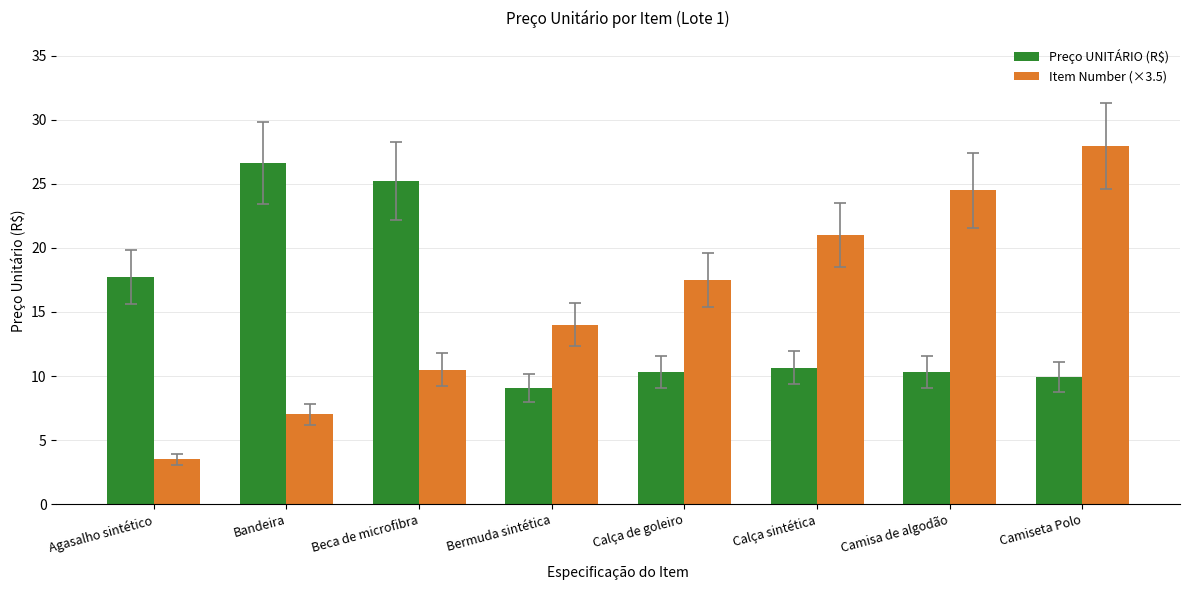

Does the chart contain any negative values?

No